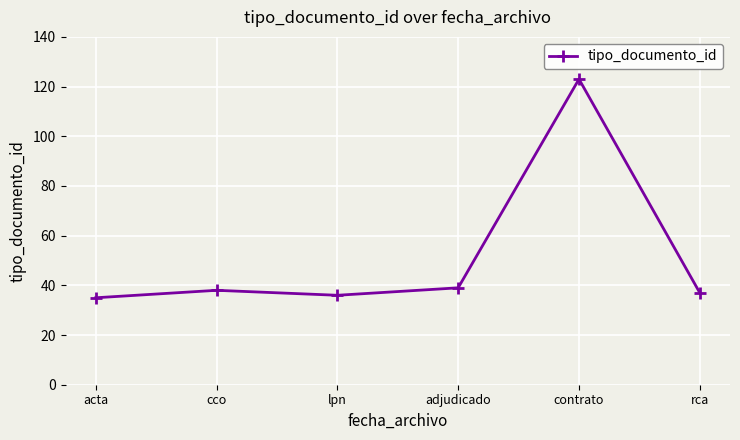

Does the chart display data point markers on the line(s)?

Yes